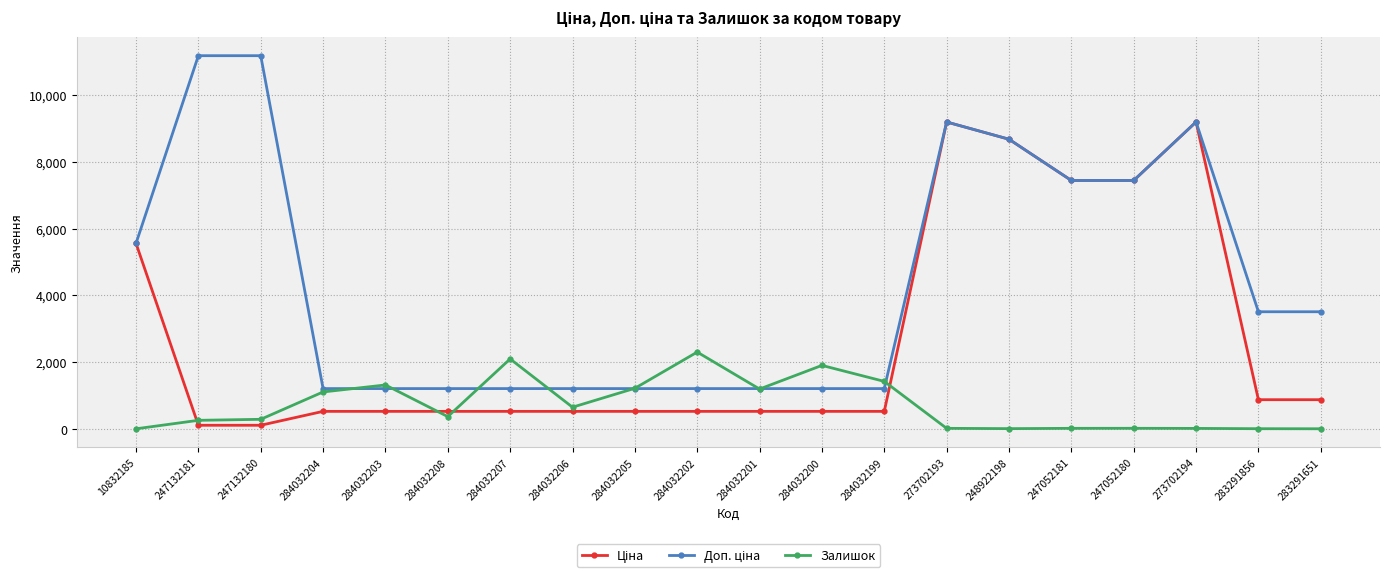

What is the total value across all series at 284032207?

3837.9